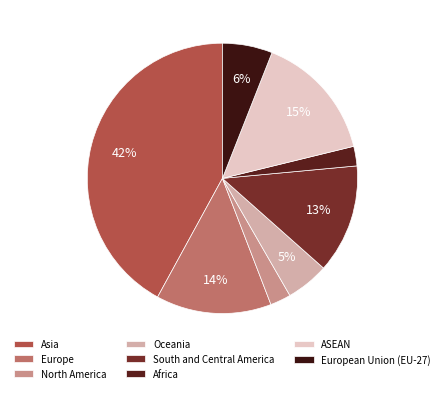

Is there any slice that represents more than half of the pie?

No